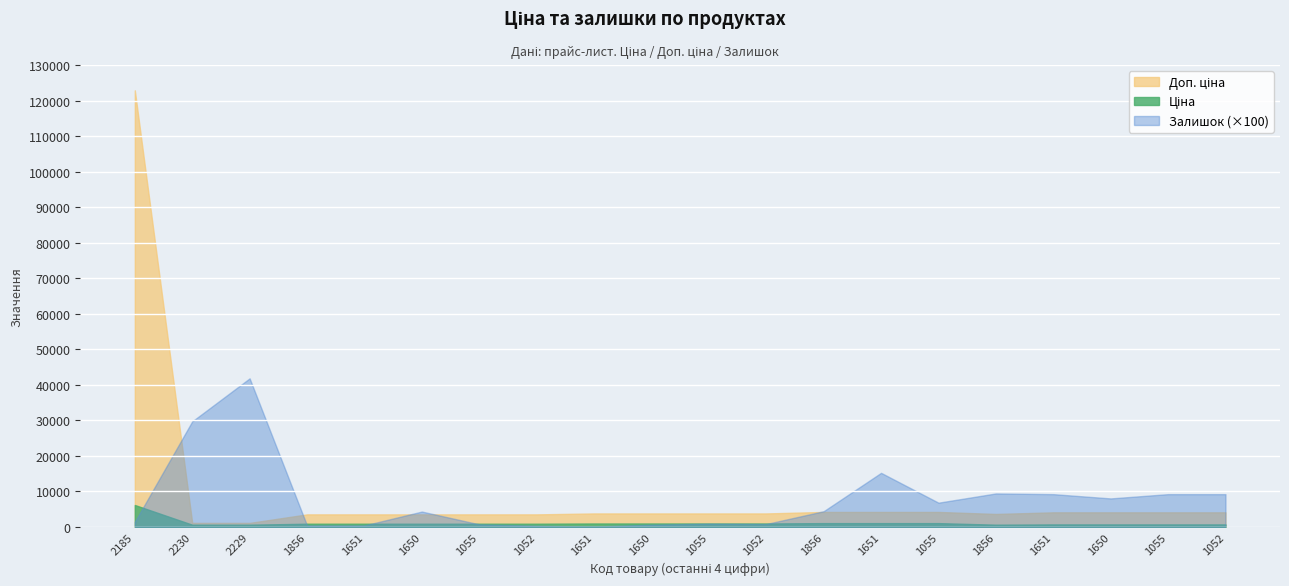

At how many categories does at least one series exceed 19391?

3